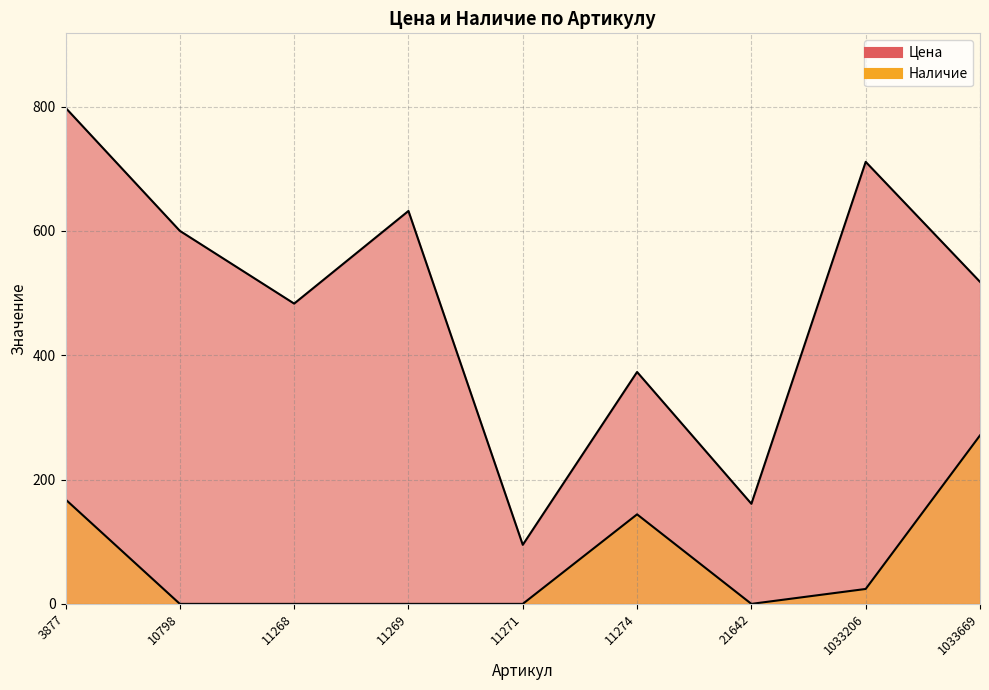

True or false: Наличие and Цена cross at least once.

False